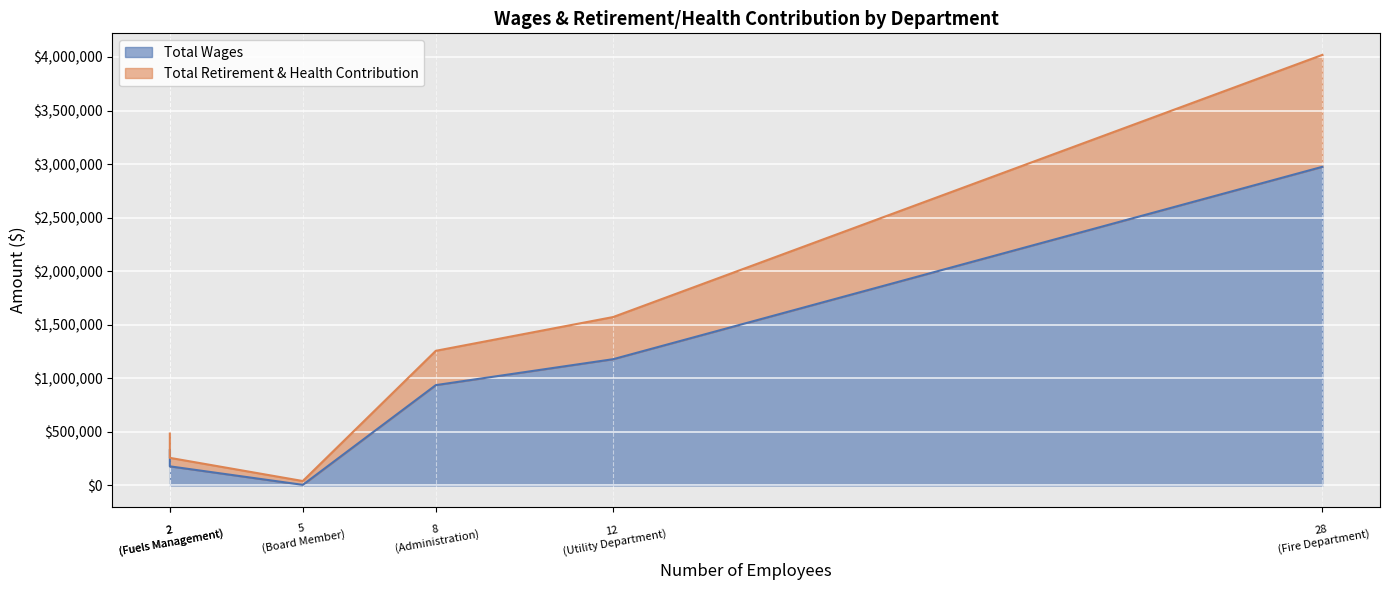

Which category has the highest value in the Total Wages series?

Fire Department